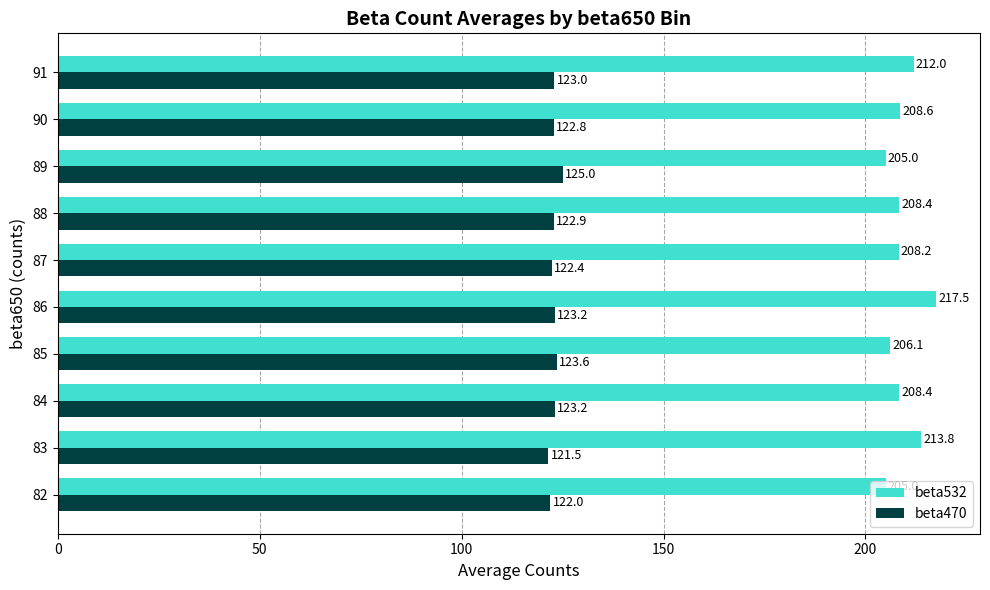

Rank the series by their maximum value, from highest to lowest.

beta532, beta470